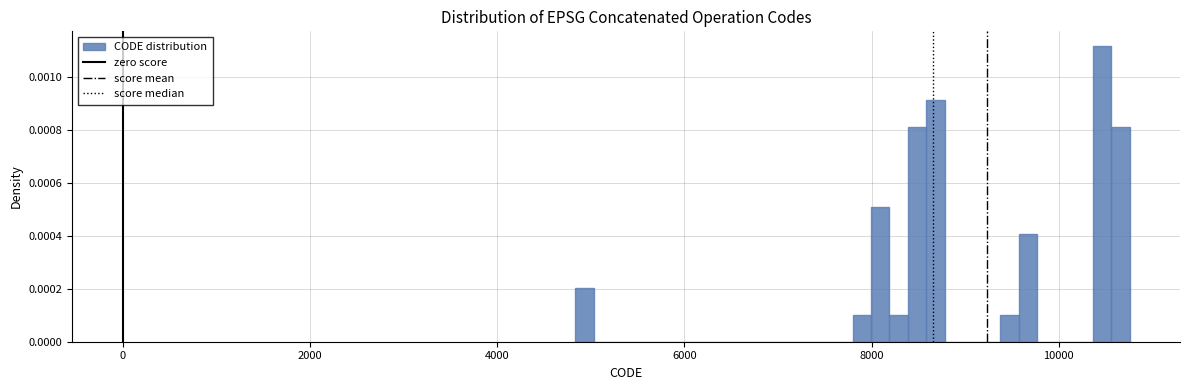

Read against the x-axis, roughly where is the centre of the tallest bar?

10400